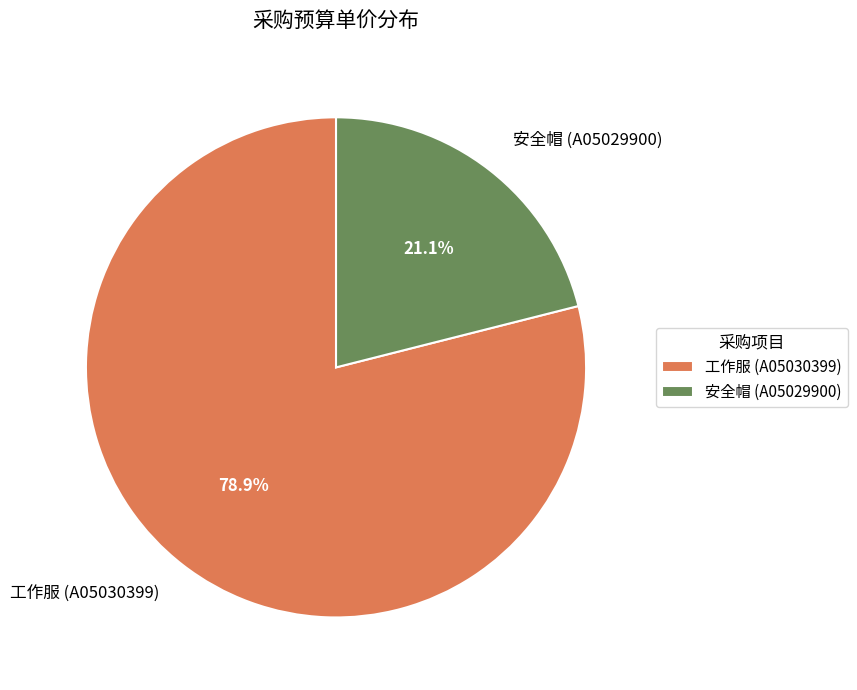

Which category has the biggest portion of the pie?

工作服 (A05030399)